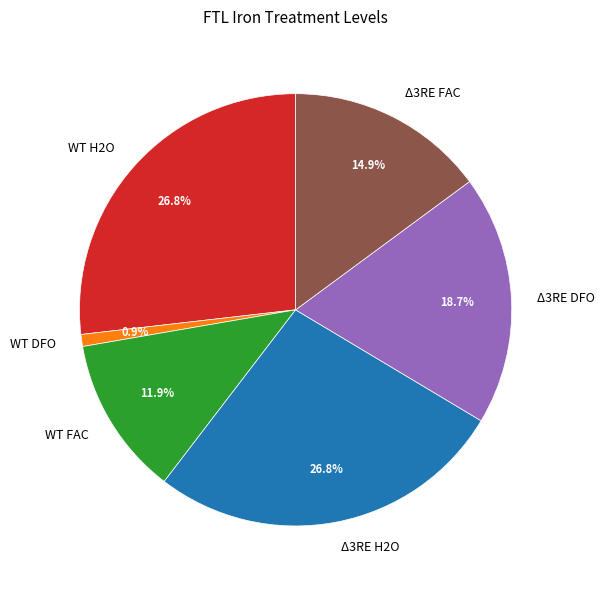

Which has a higher value, Δ3RE FAC or WT DFO?

Δ3RE FAC